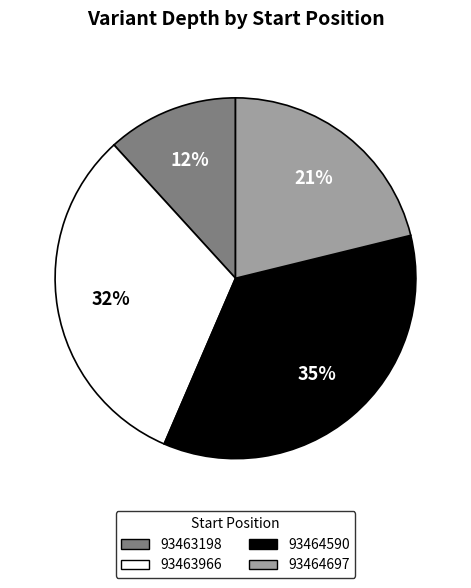

Which has a higher value, 93464697 or 93463198?

93464697